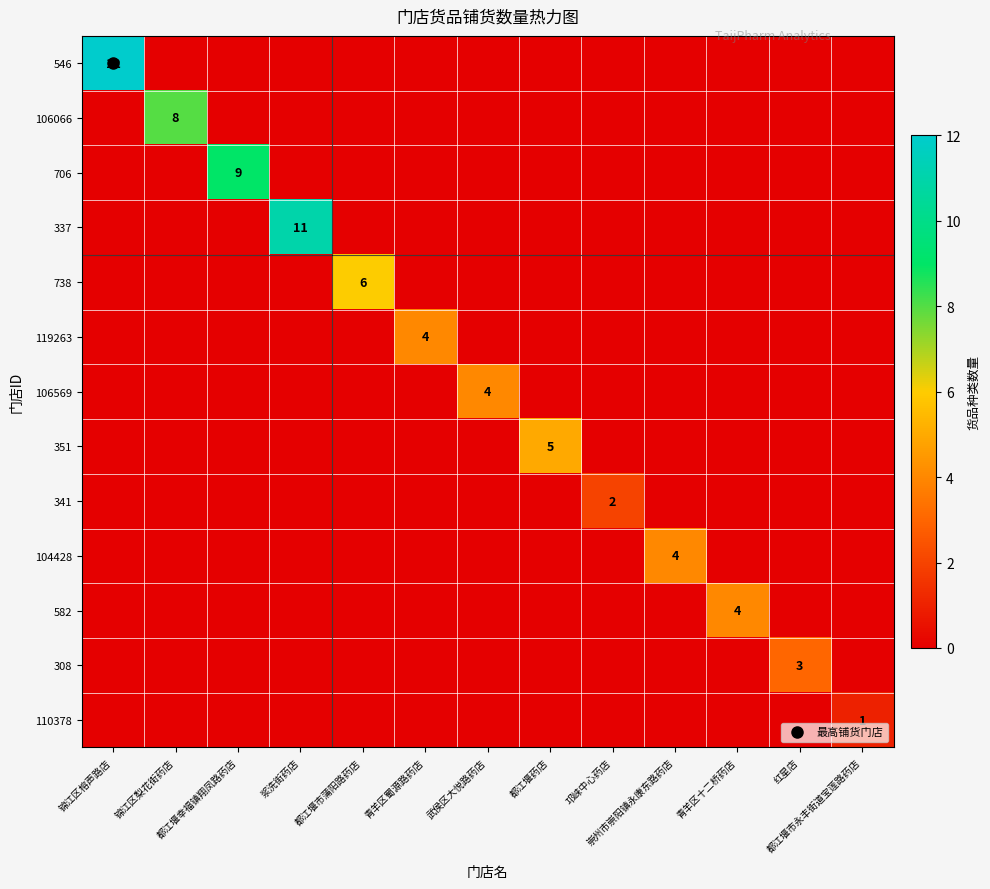

Which series has the widest spread of values?

546